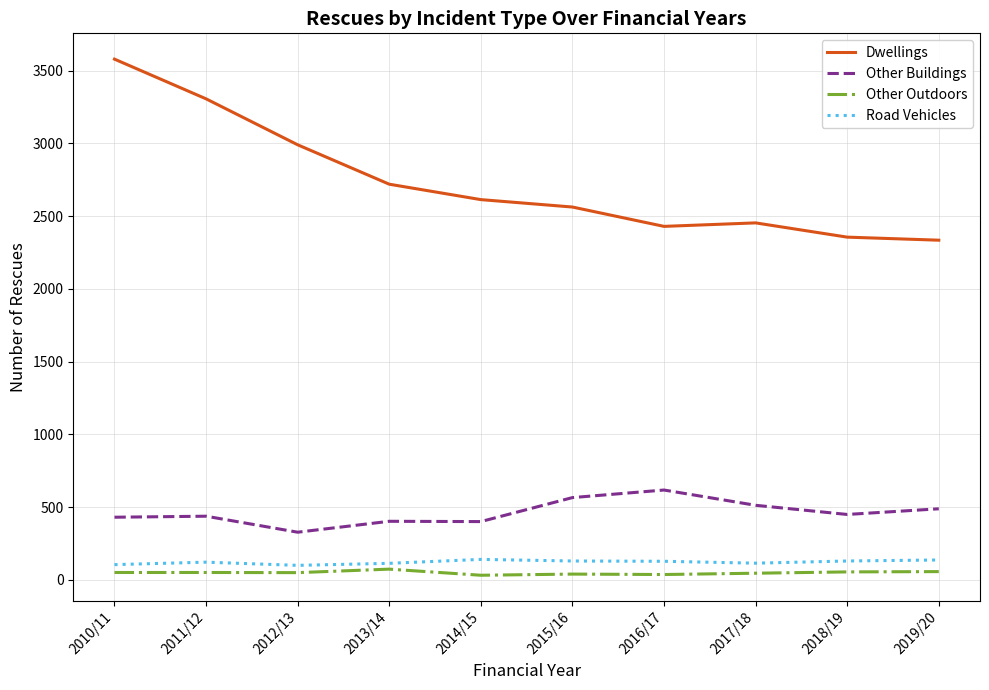

Between 2011/12 and 2016/17, which series saw the biggest shift?

Dwellings